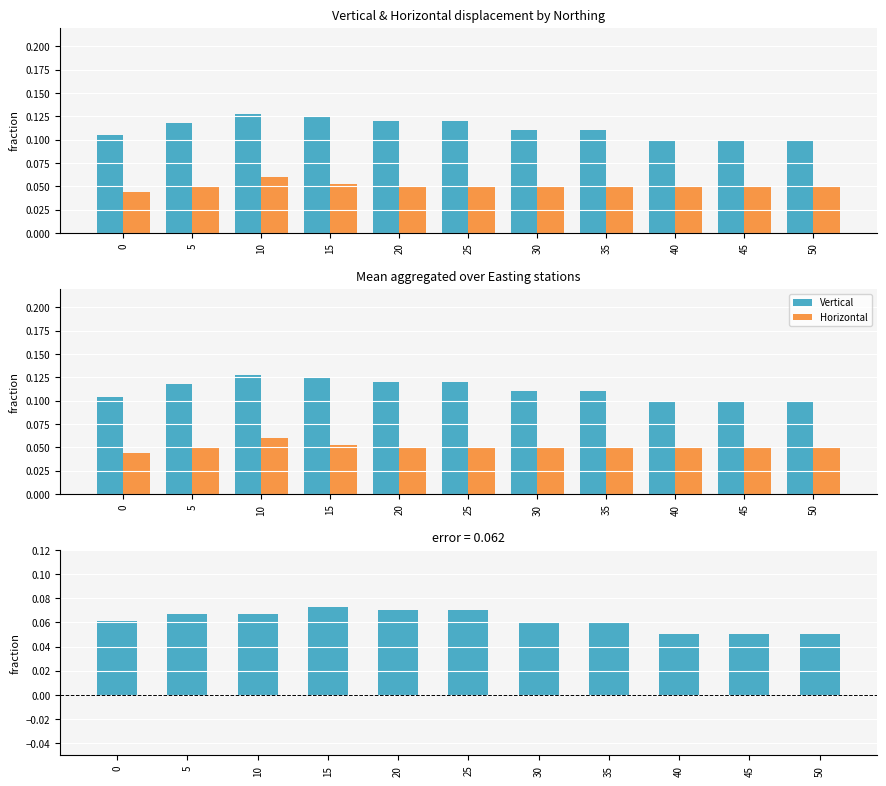

Rank the series at 15 from highest to lowest value.

Vertical, Vertical - Horizontal, Horizontal